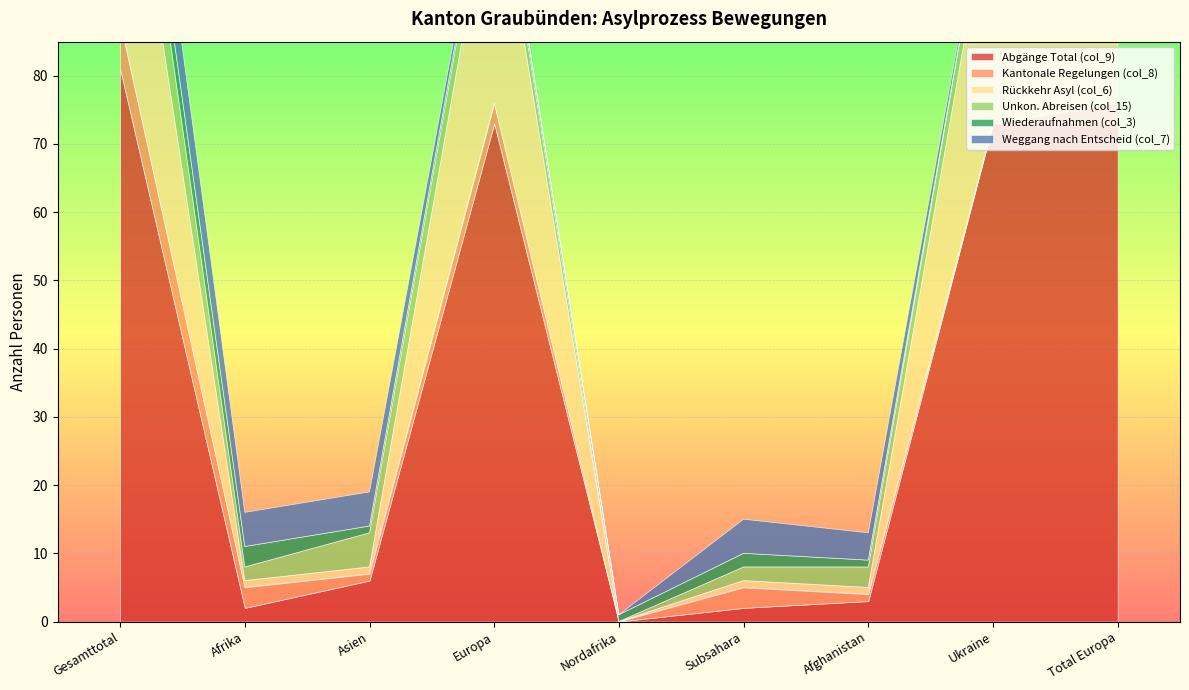

Is the value of Wiederaufnahmen (col_3) at Afrika greater than the value of Unkon. Abreisen (col_15) at Total Europa?

No